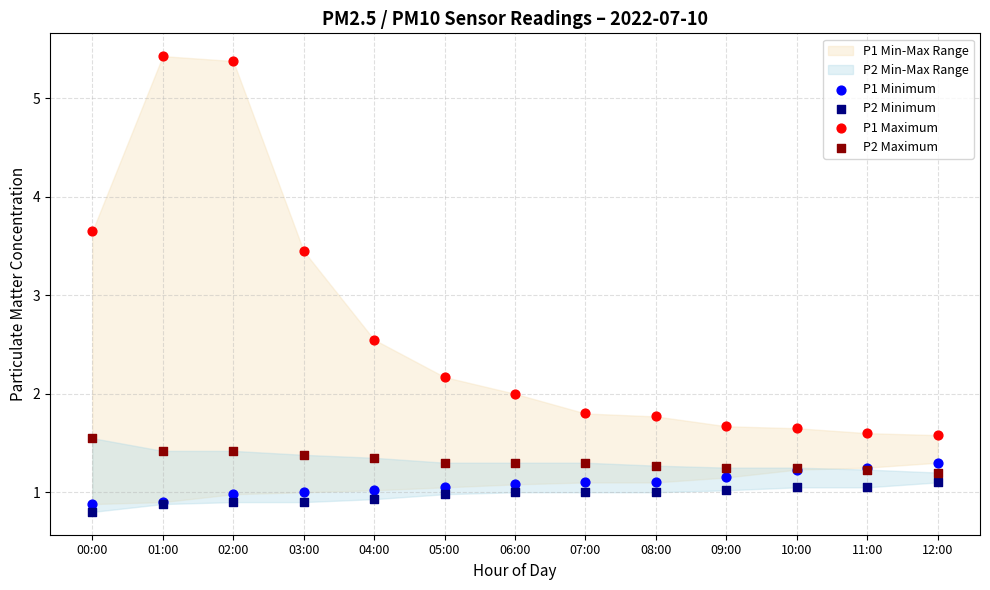

Which series has the widest spread of Y values?

P1 Maximum